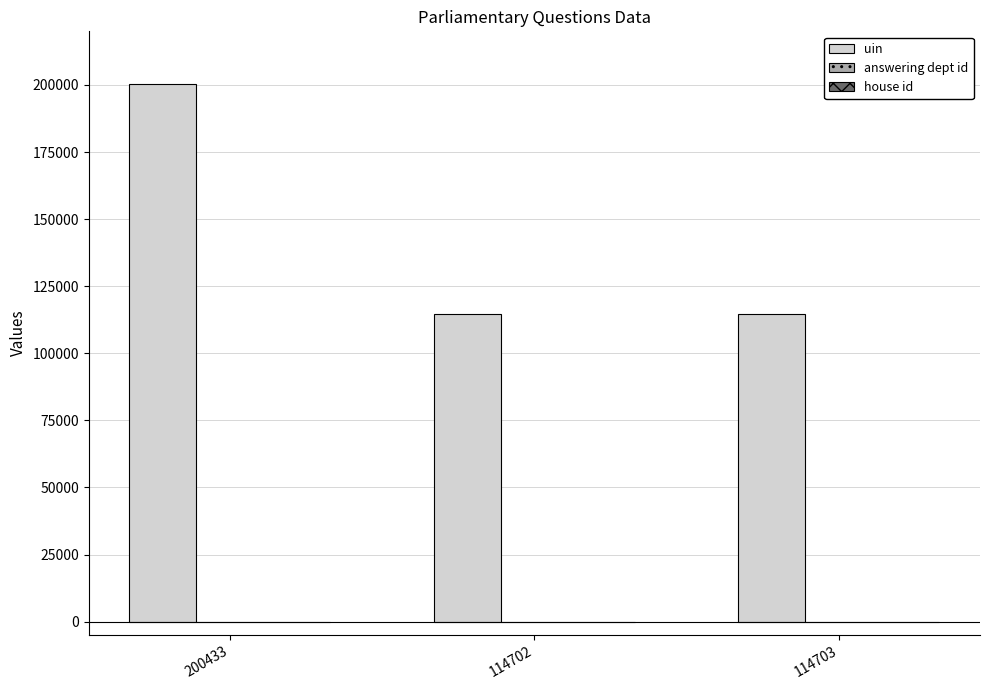

True or false: uin has a value of 200086 at 114703.

False